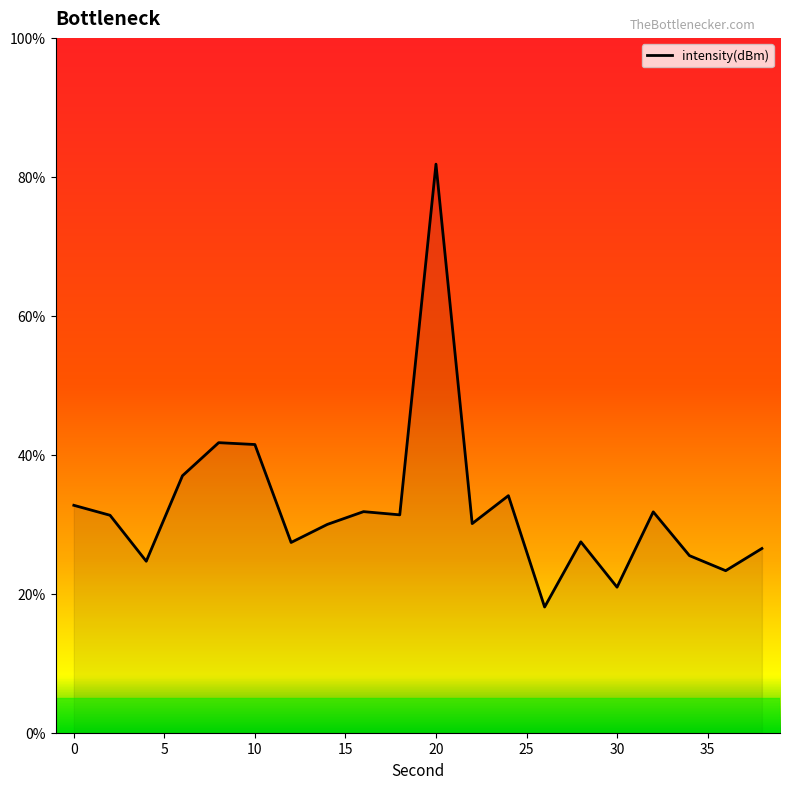

What is the greatest value displayed?

81.8